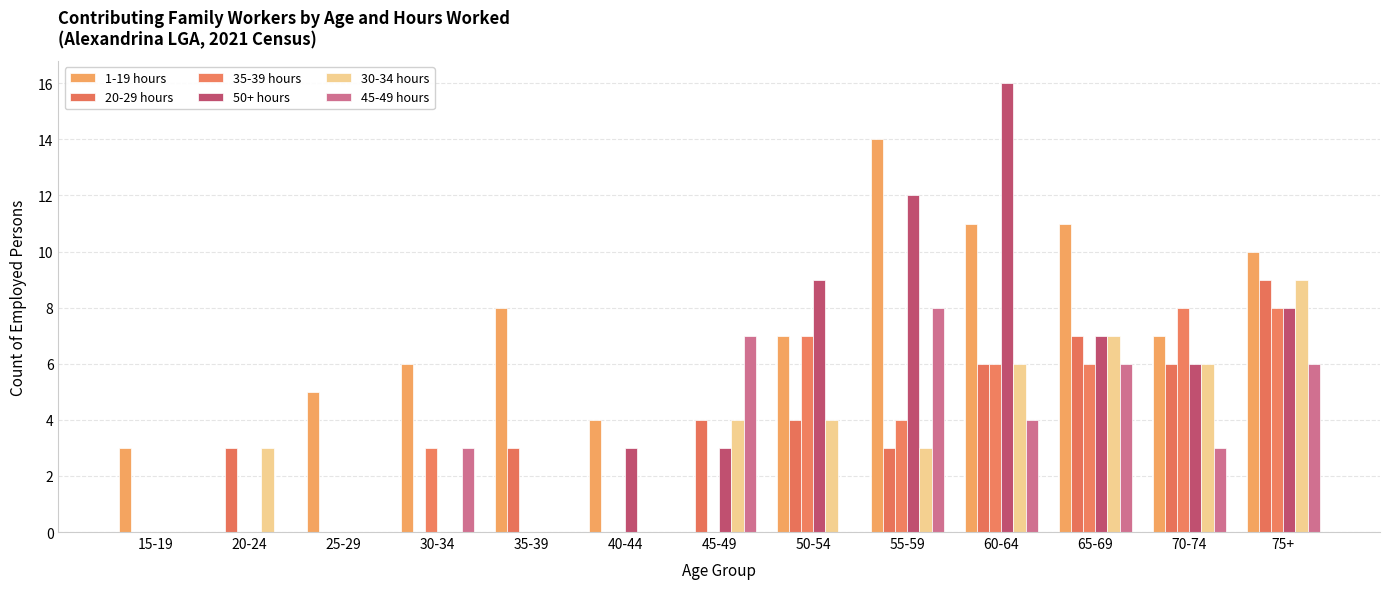

The 35-39 hours series shows 9 at 60-64. True or false?

False